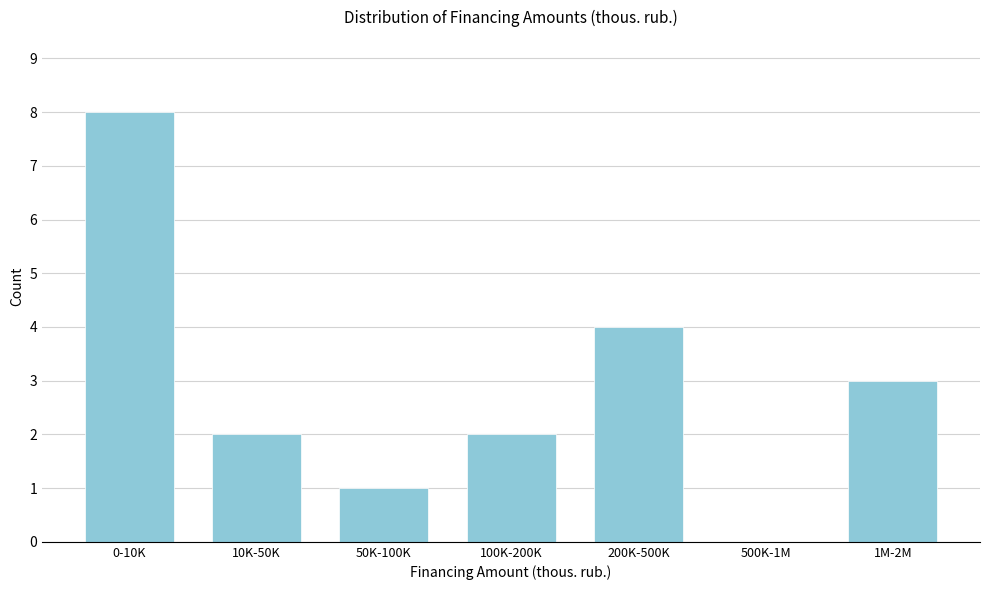

Reading left to right, extract all data points from this chart.

0-10K=8	10K-50K=2	50K-100K=1	100K-200K=2	200K-500K=4	500K-1M=0	1M-2M=3